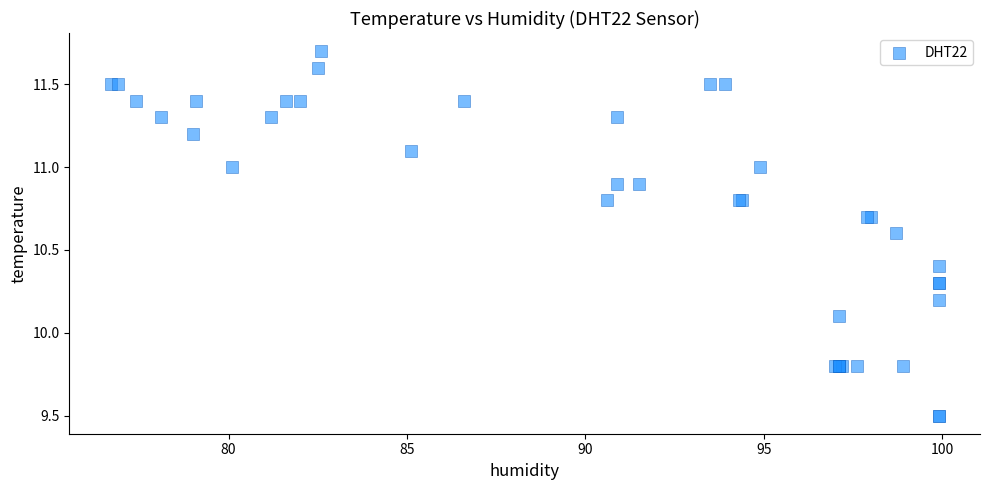

What Y value in the scatter plot is closest to 10?

10.1